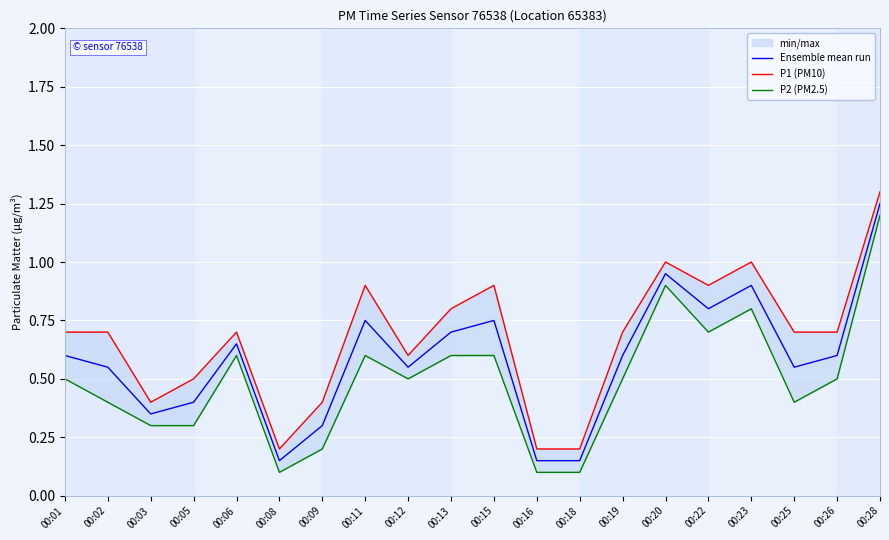

In P2 (PM2.5), how many points are higher than both neighbors (excluding endpoints)?

4